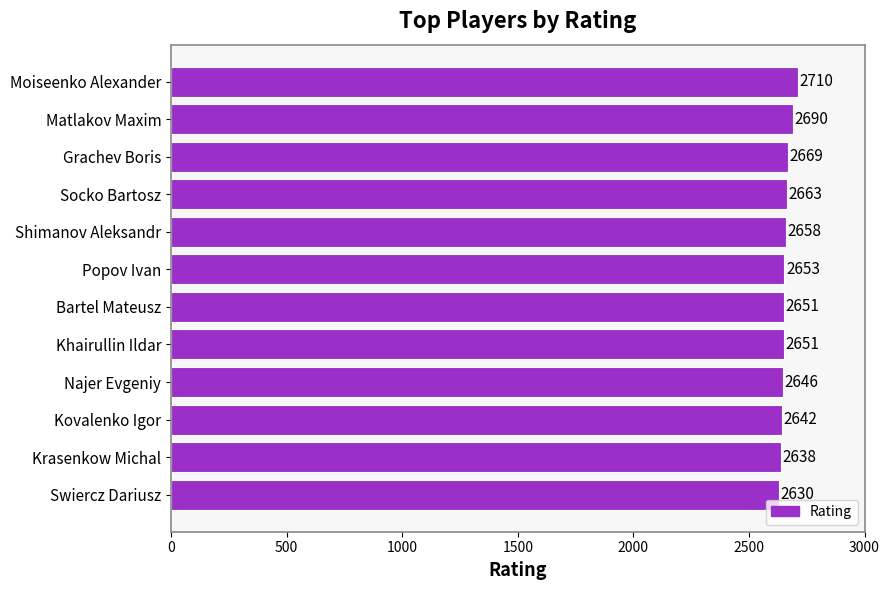

What is the sum of all values?

31901